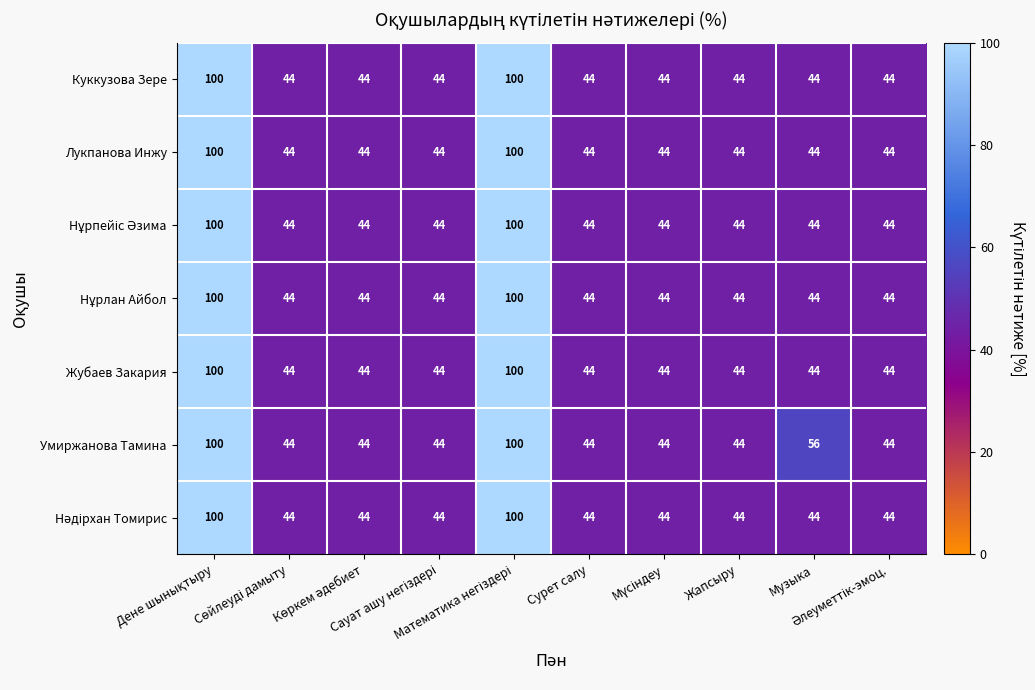

What is the smallest value displayed?

44